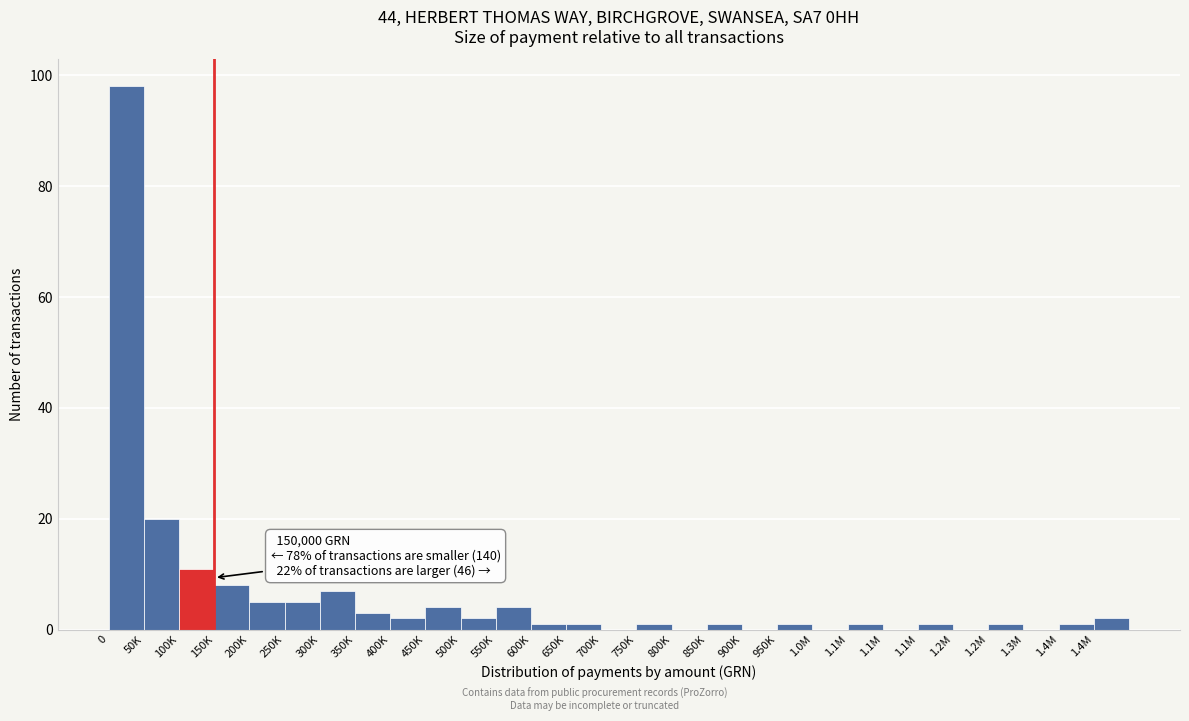

How many distinct data groups are displayed?

1